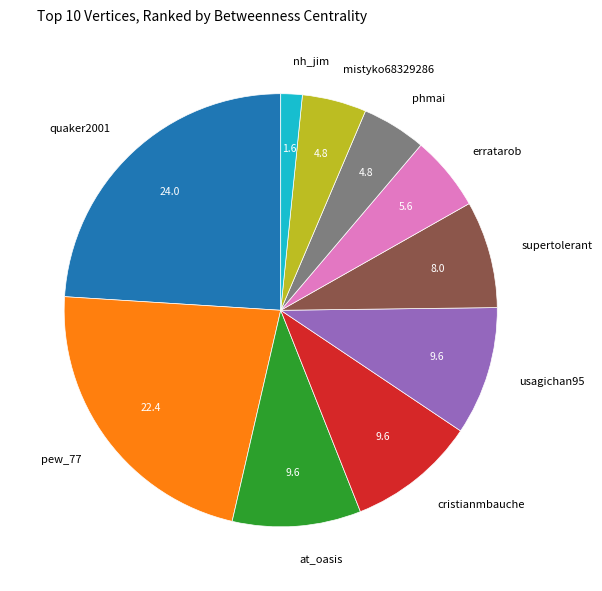

What is the smallest slice in the pie chart?

nh_jim